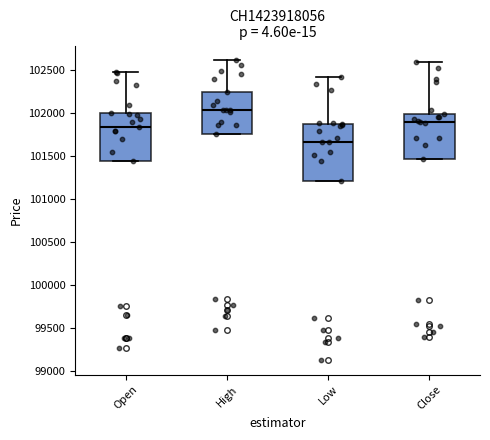

Which box has the highest median line?

High